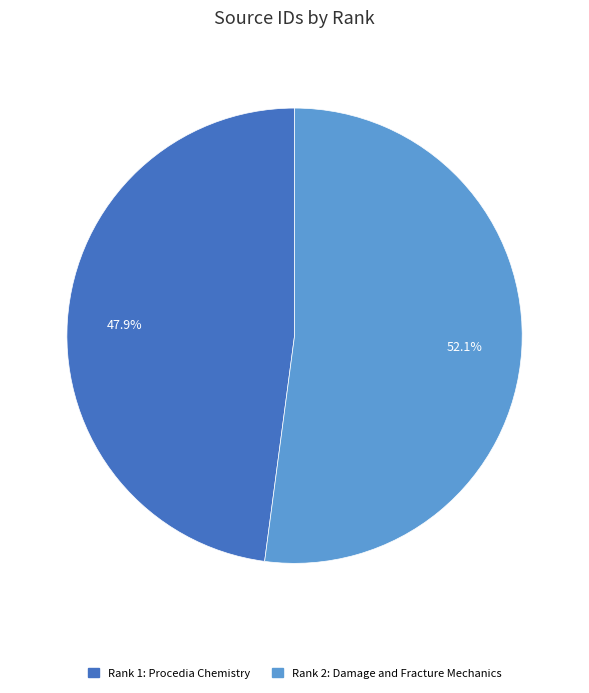

To the nearest percent, what portion does Rank 2: Damage and Fracture Mechanics represent?

52%